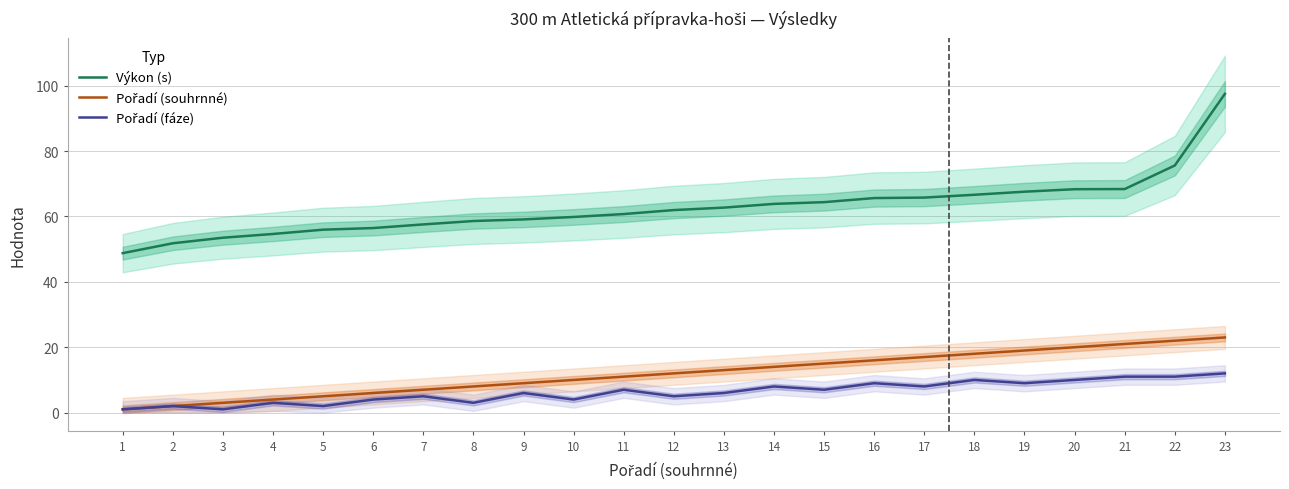

What is the spread (max minus min) of values at 21?

57.4